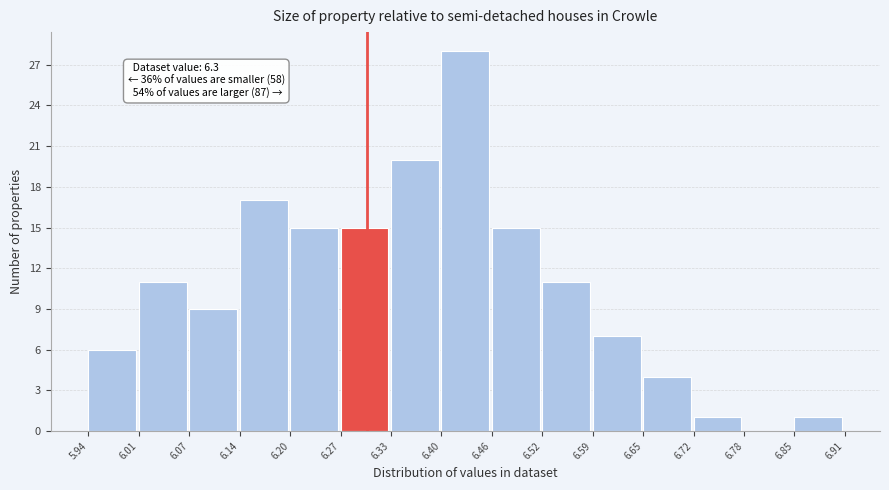

Which range on the x-axis has the tallest bar?

6.40 to 6.46